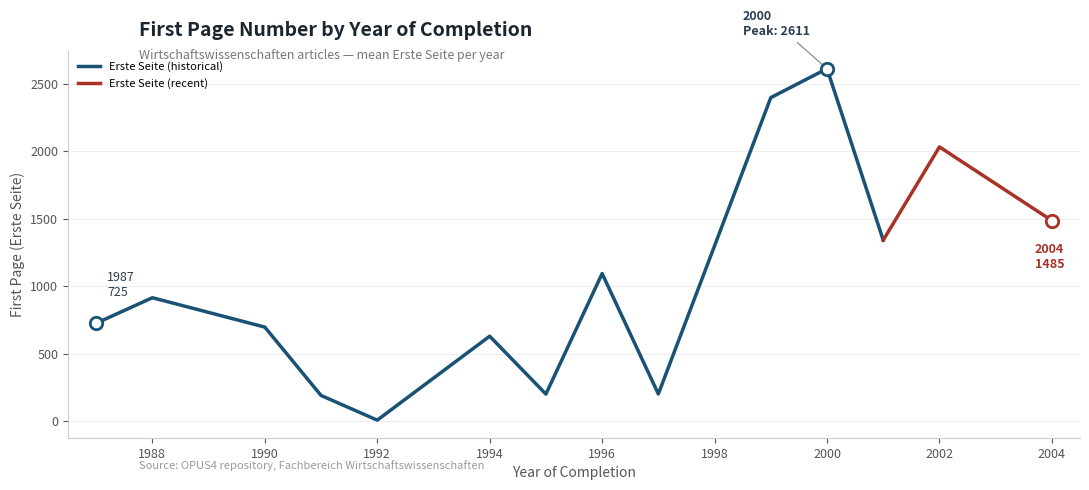

What is the maximum value for Erste Seite (historical)?

2611.0